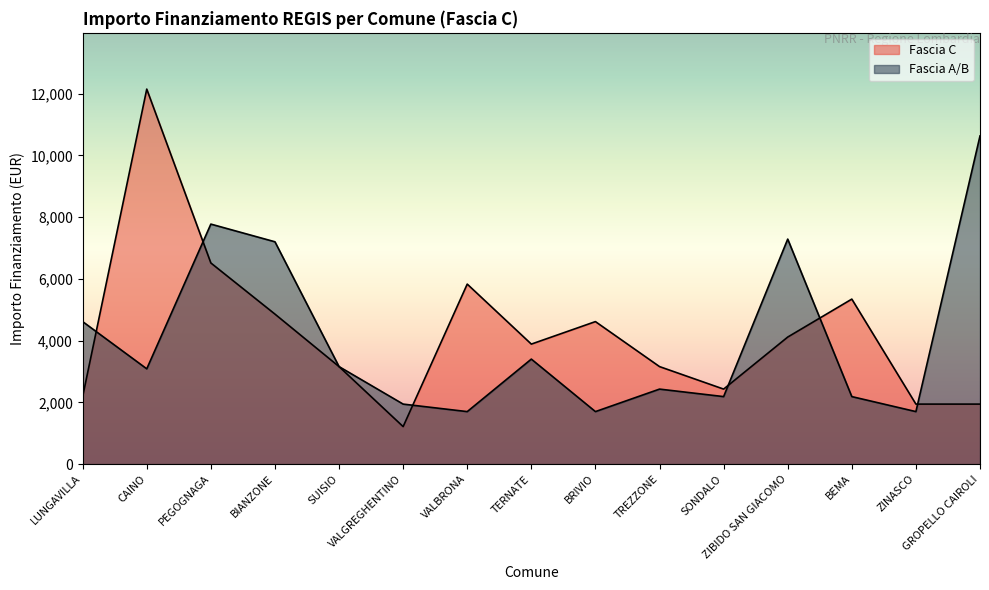

What position from the right is BRIVIO?

7